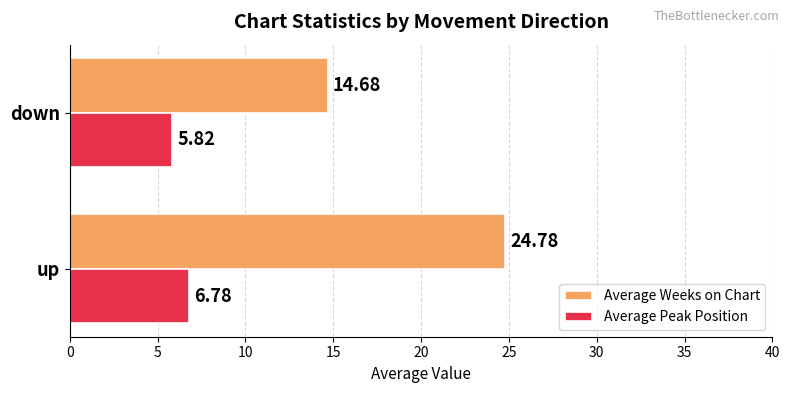

At which label is Average Peak Position closest to 6?

down